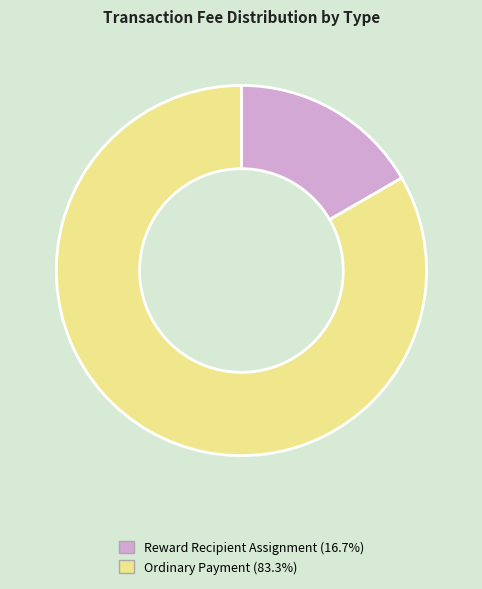

Rank the categories by value from lowest to highest.

Reward Recipient Assignment, Ordinary Payment